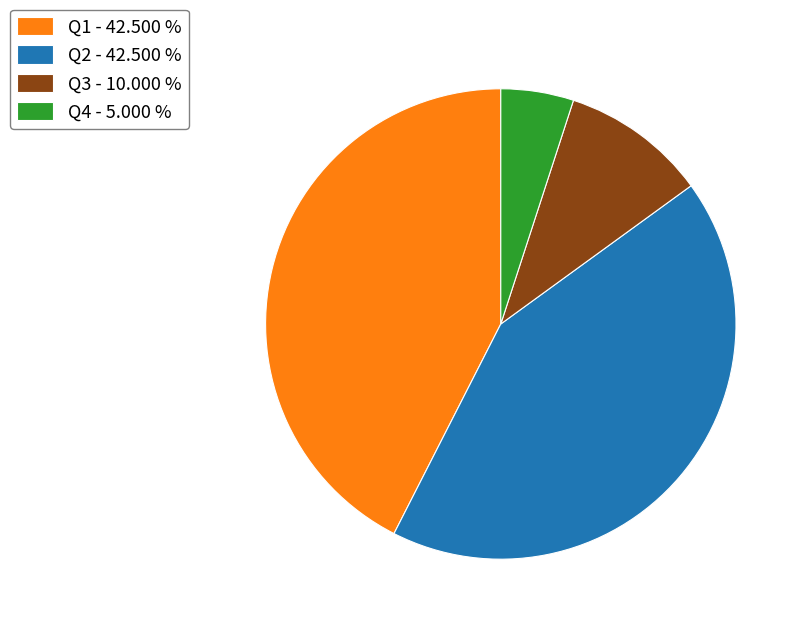

What is the ratio of the value at Q1 - 42.500 % to the value at Q4 - 5.000 %?

8.5